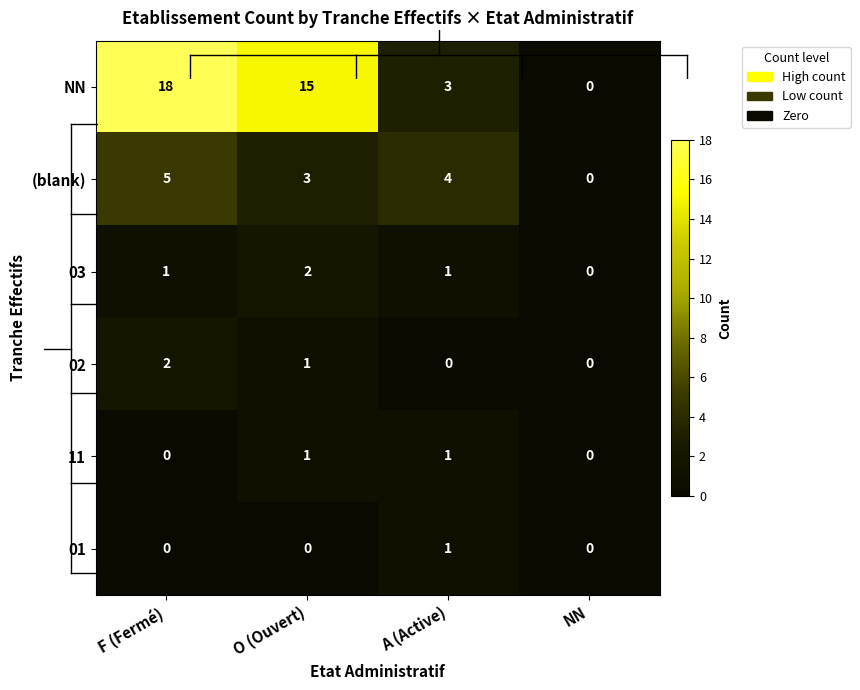

At how many categories does at least one series exceed 3?

3